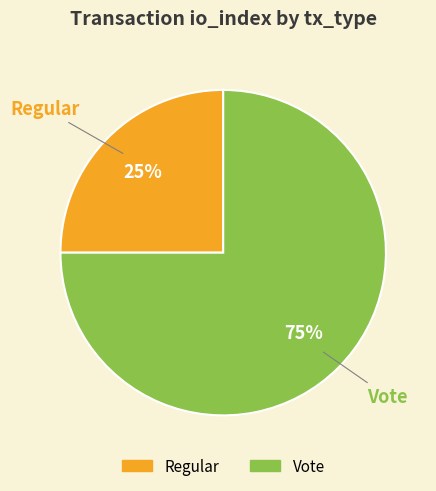

True or false: Regular accounts for 13% of the total.

False